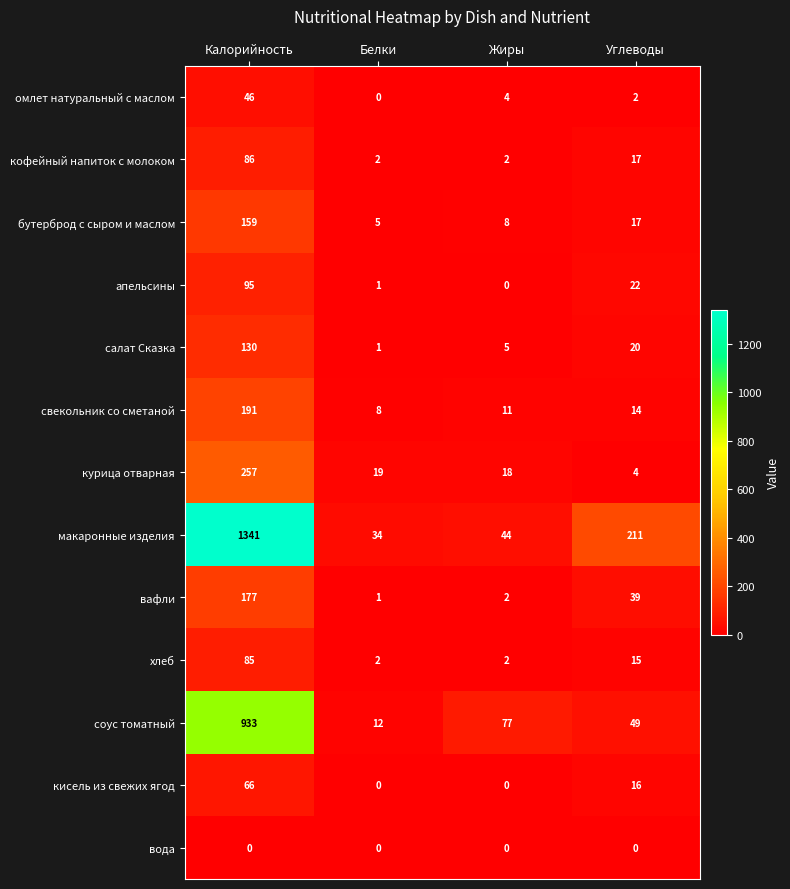

Which series changed the most between Калорийность and Жиры?

макаронные изделия